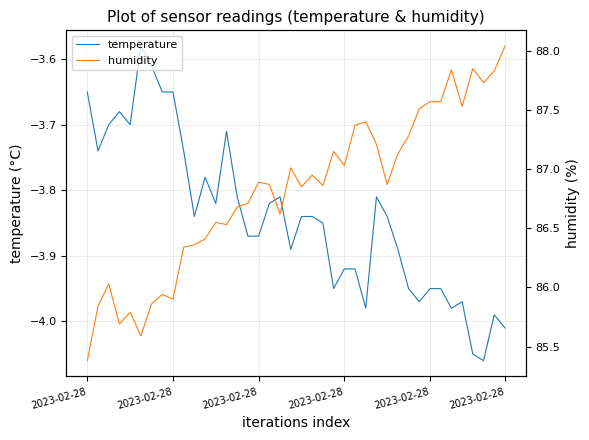

Reading left to right, extract all data points from this chart.

temperature: -3.6	-3.7	-3.7	-3.7	-3.7	-3.6	-3.6	-3.6	-3.6	-3.7	-3.8	-3.8	-3.8	-3.7	-3.8	-3.9	-3.9	-3.8	-3.8	-3.9	-3.8	-3.8	-3.9	-4.0	-3.9	-3.9	-4.0	-3.8	-3.8	-3.9	-4.0	-4.0	-4.0	-4.0	-4.0	-4.0	-4.0	-4.1	-4.0	-4.0
humidity: 85.4	85.8	86.0	85.7	85.8	85.6	85.9	85.9	85.9	86.3	86.4	86.4	86.5	86.5	86.7	86.7	86.9	86.9	86.6	87.0	86.8	87.0	86.9	87.2	87.0	87.4	87.4	87.2	86.9	87.1	87.3	87.5	87.6	87.6	87.8	87.5	87.8	87.7	87.8	88.0